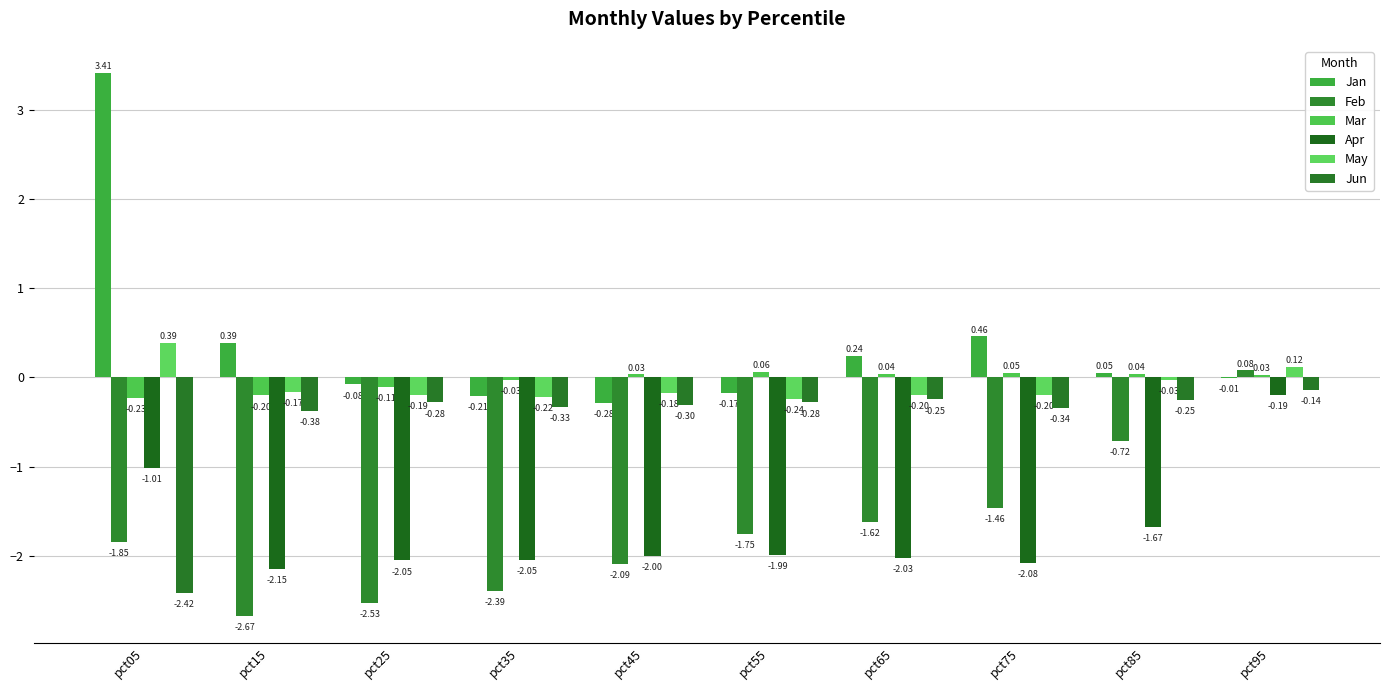

Count the number of categories in the chart.

10